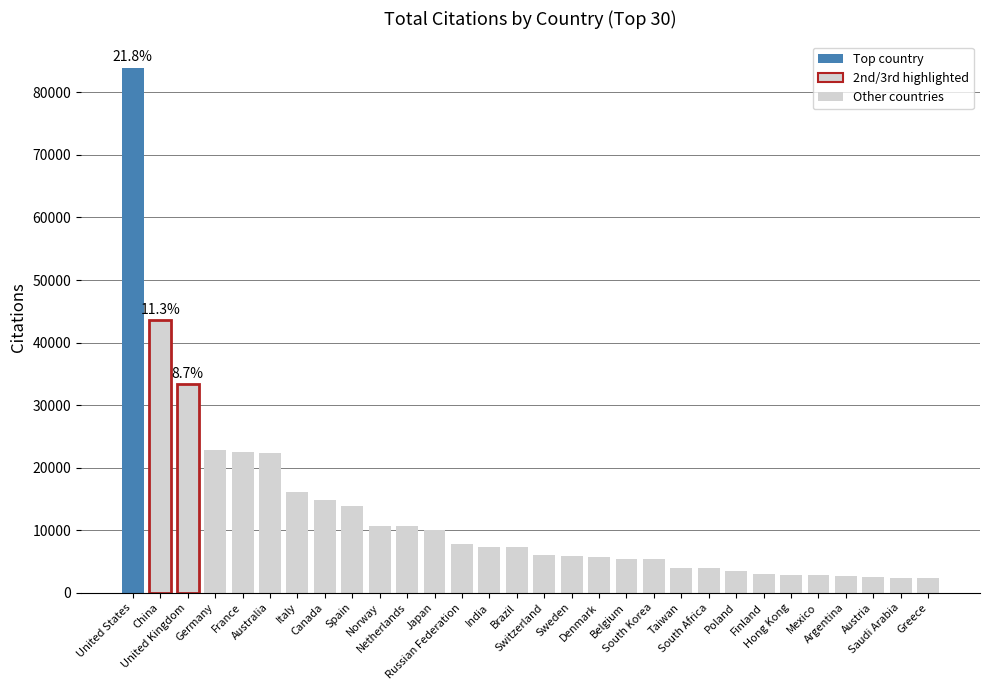

What is the average value?

12846